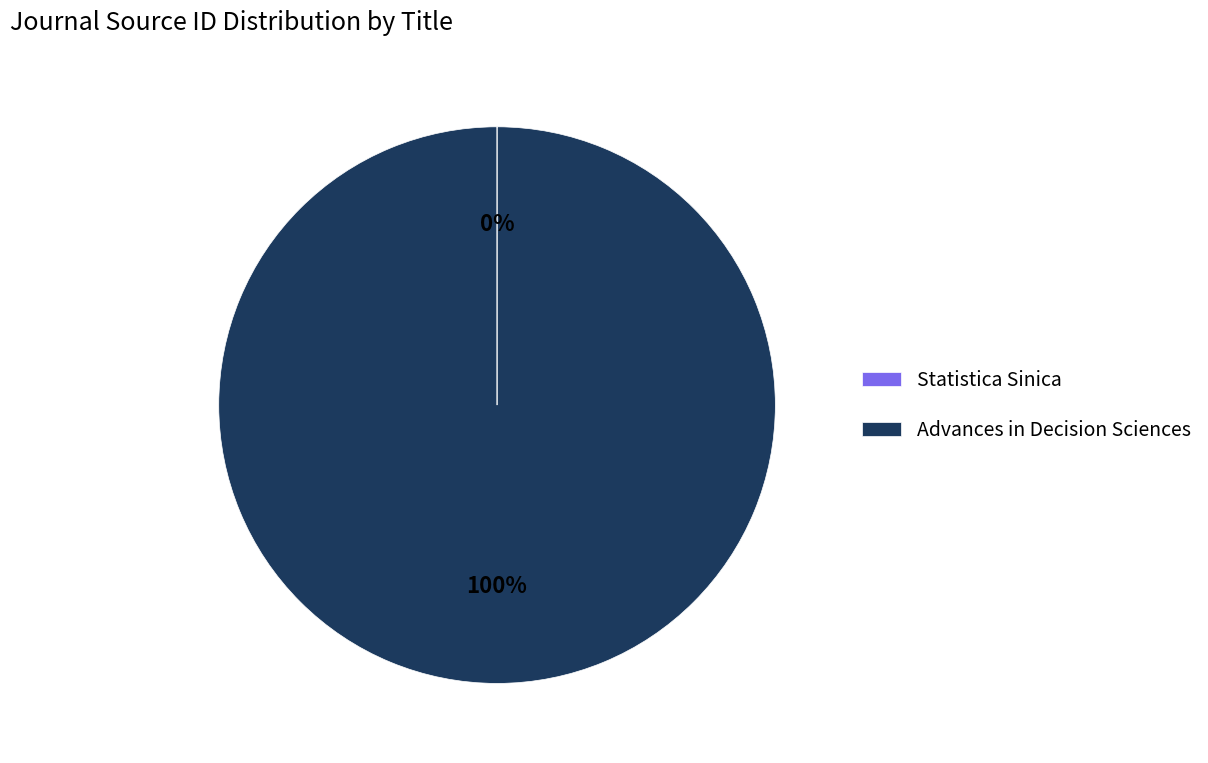

Which category has the biggest portion of the pie?

Advances in Decision Sciences